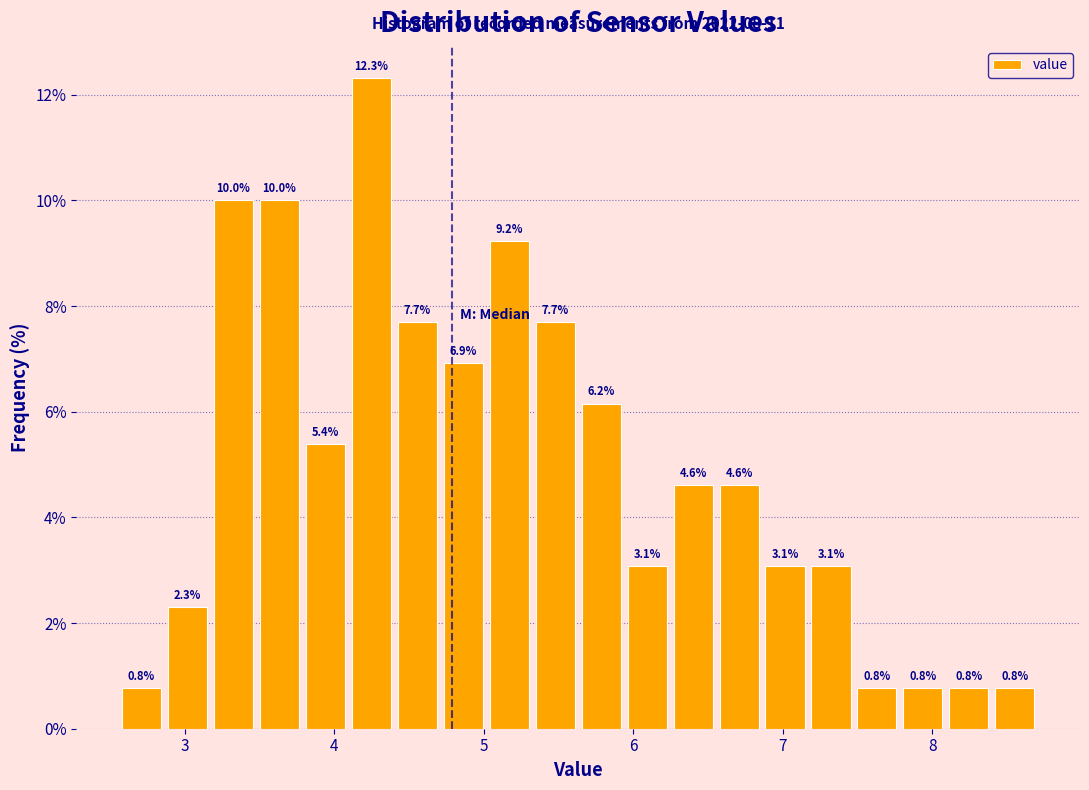

Around what value on the x-axis is the tallest bar? Give the approximate position of its centre, as read against the axis.

4.2